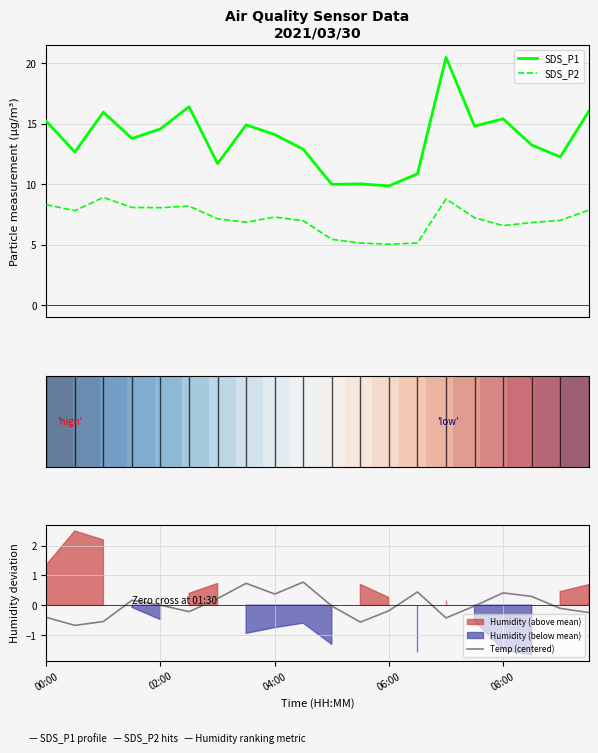

At which label does SDS_P1 first exceed 14?

00:00